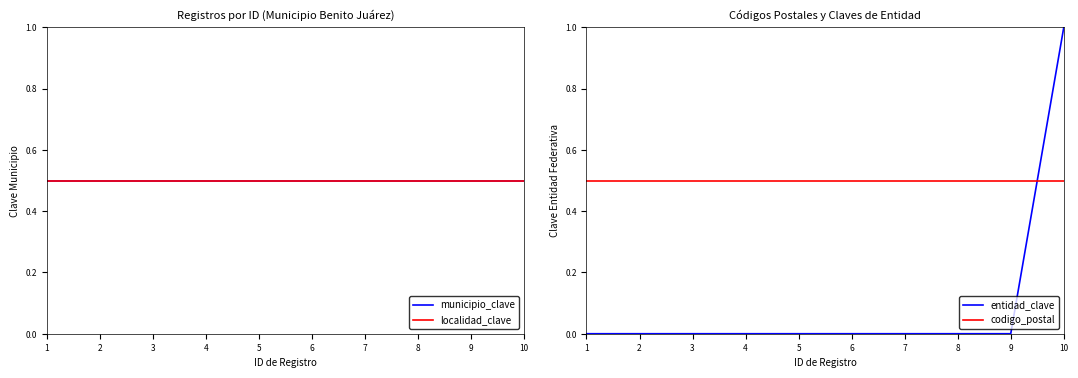

Which series has the largest total across all categories?

municipio_clave